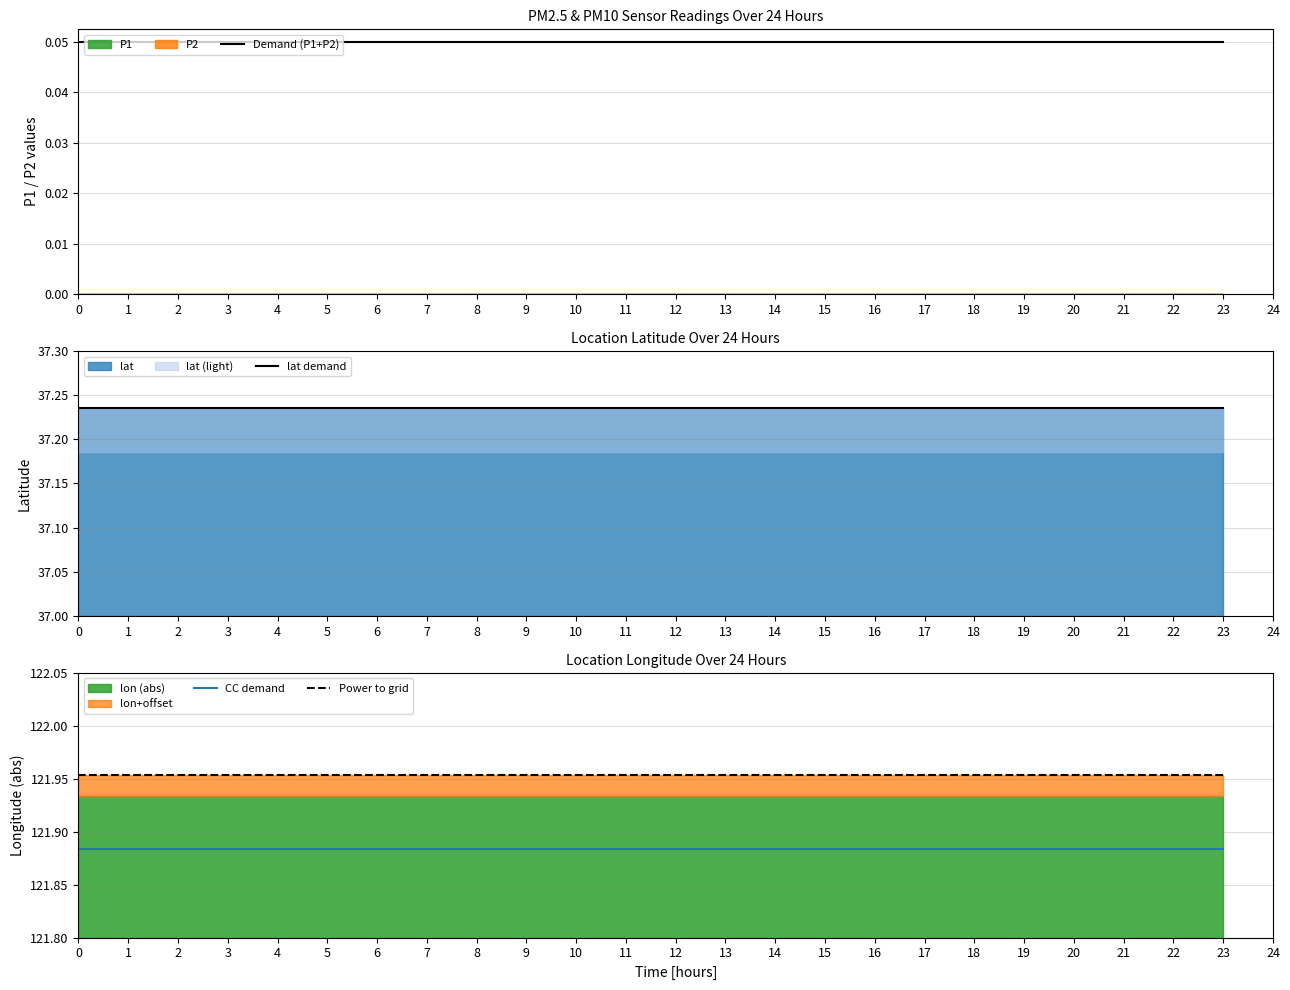

The CC demand series shows 38.4 at 2. True or false?

False